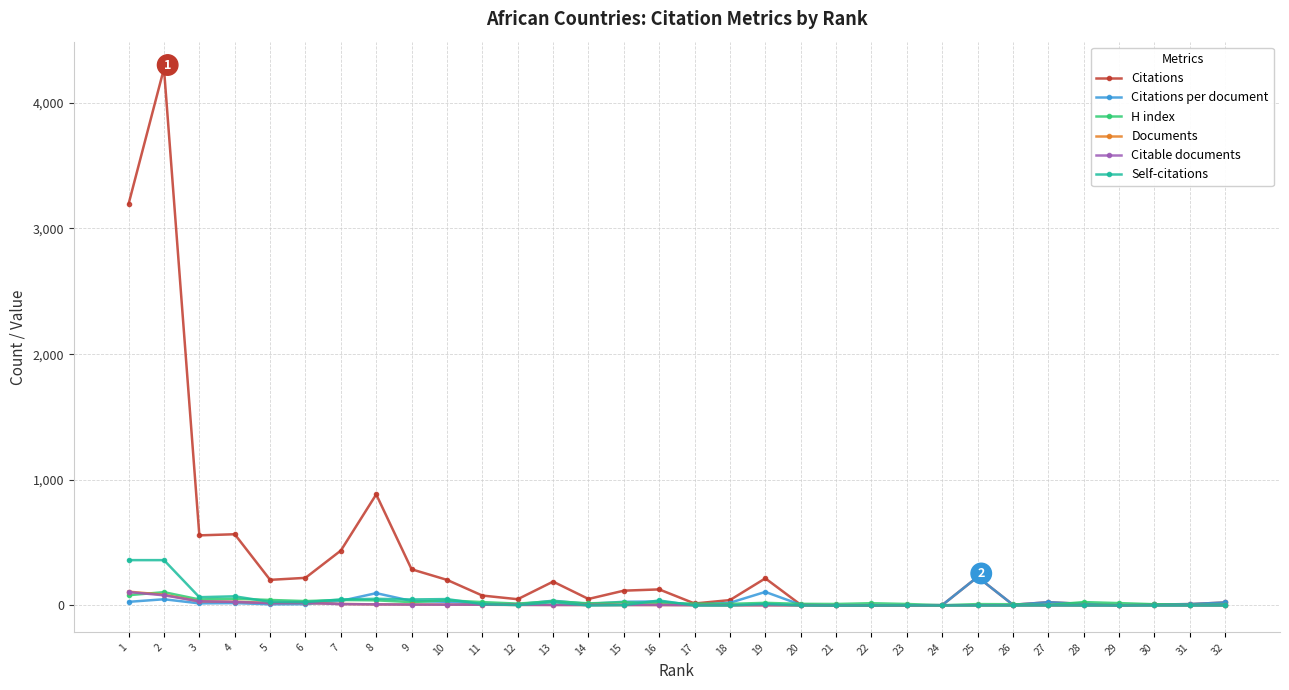

Which series has the largest range (max minus min)?

Citations